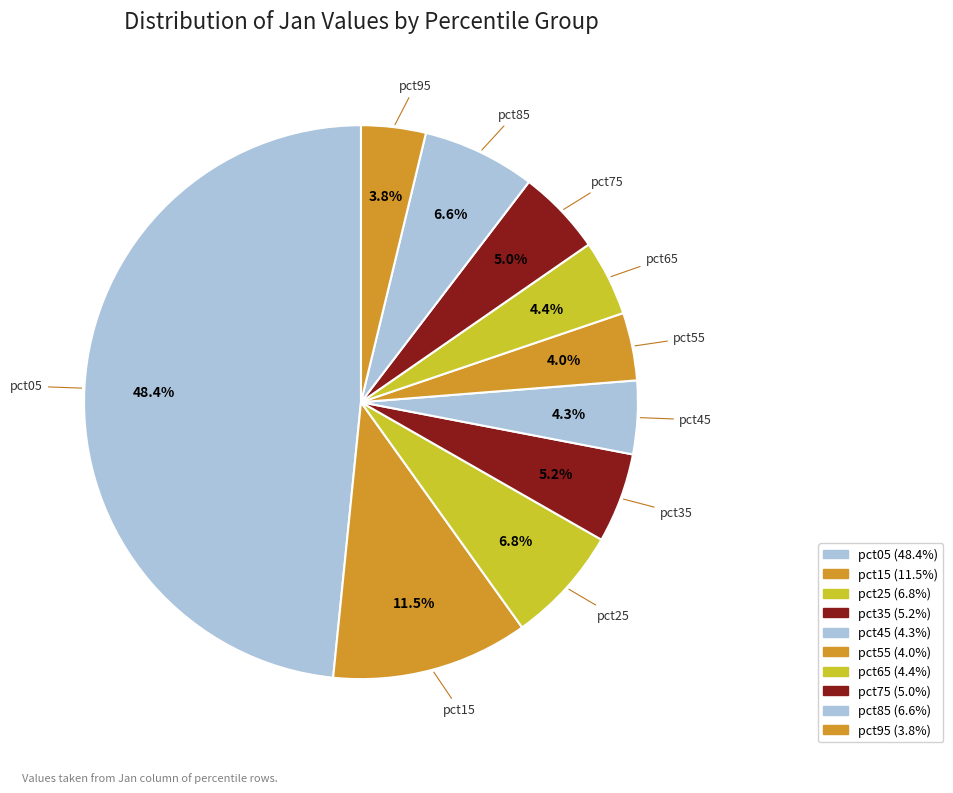

Count the number of slices in the pie.

10